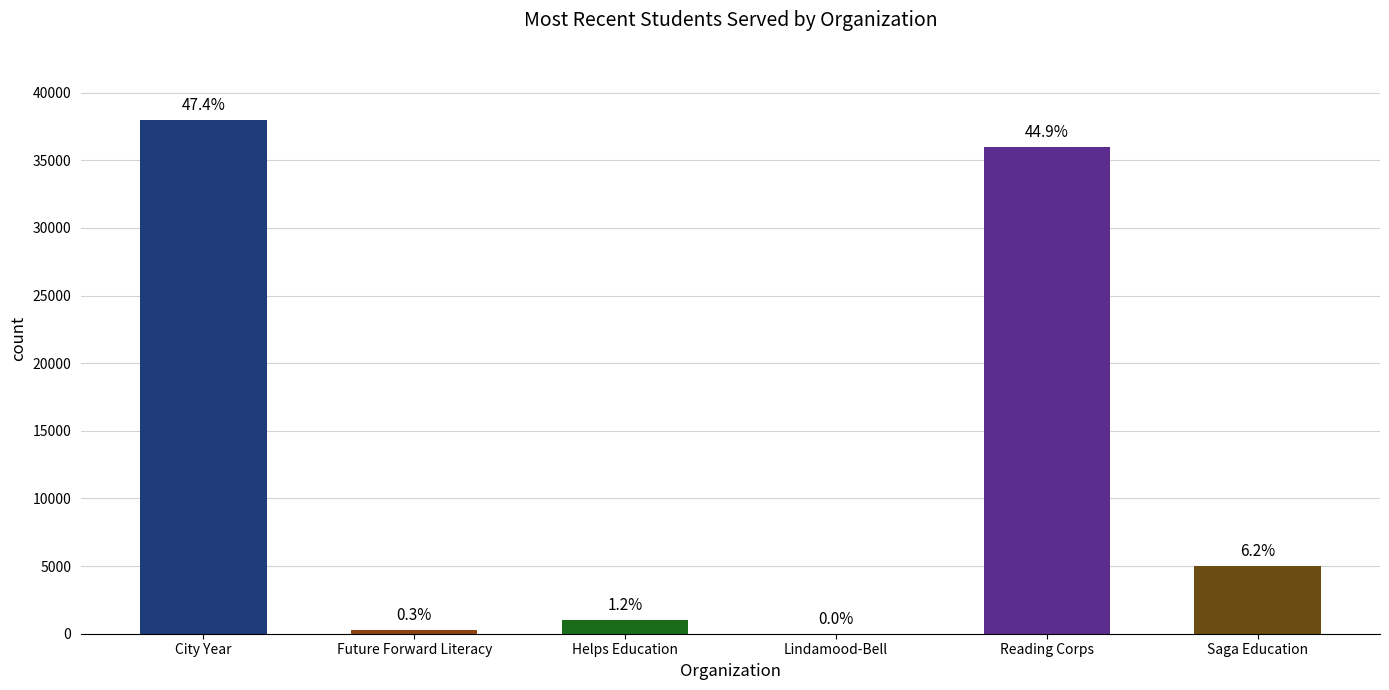

The chart shows a value of 23556 at Lindamood-Bell. True or false?

False